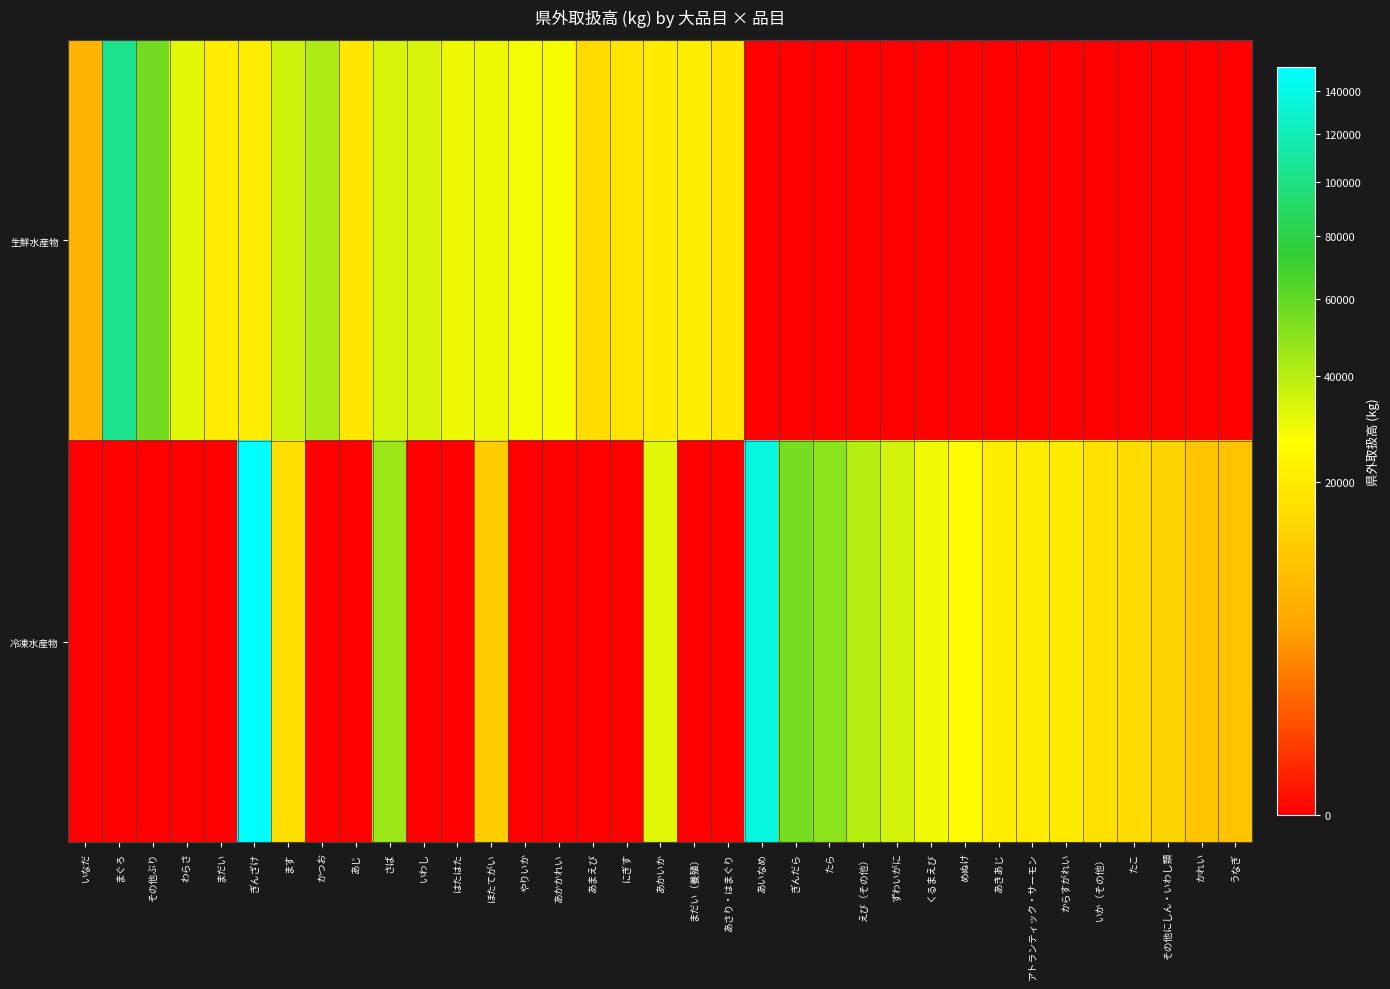

Which series changed the most between ぎんざけ and あいなめ?

生鮮水産物